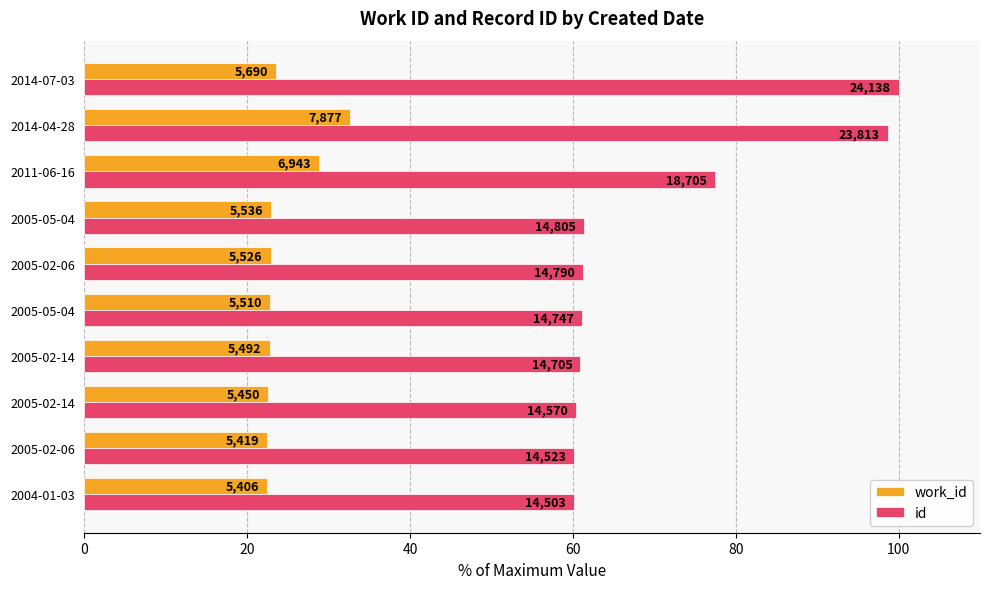

Reading left to right, what are all the values shown in this chart?

work_id: 22.4	22.5	22.6	22.8	22.8	22.9	22.9	28.8	32.6	23.6
id: 60.1	60.2	60.4	60.9	61.1	61.3	61.3	77.5	98.7	100.0